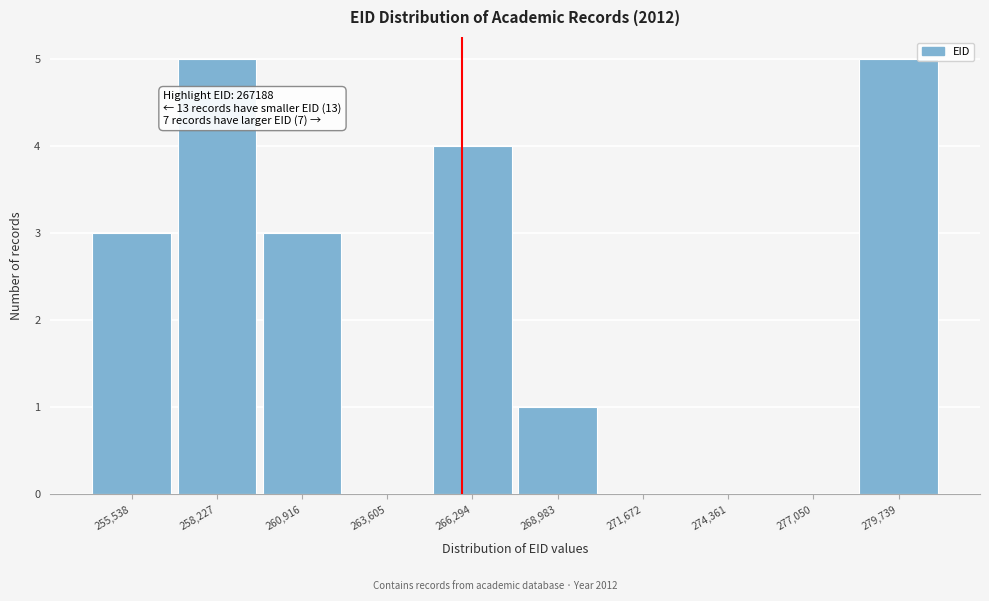

Reading left to right, what are all the values shown in this chart?

255,538=3	258,227=5	260,916=3	263,605=0	266,294=4	268,983=1	271,672=0	274,361=0	277,050=0	279,739=5